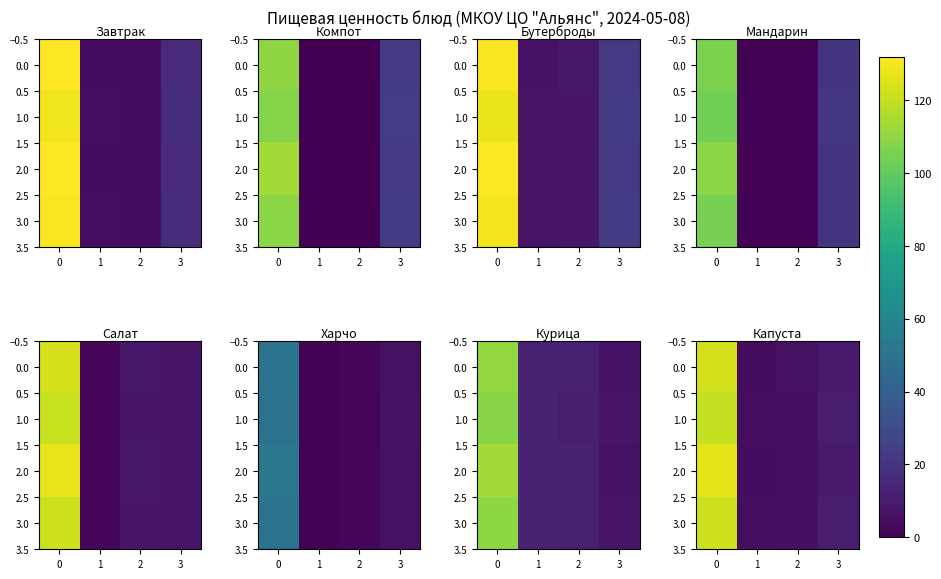

What is the difference between the highest and lowest values at 1?

0.3